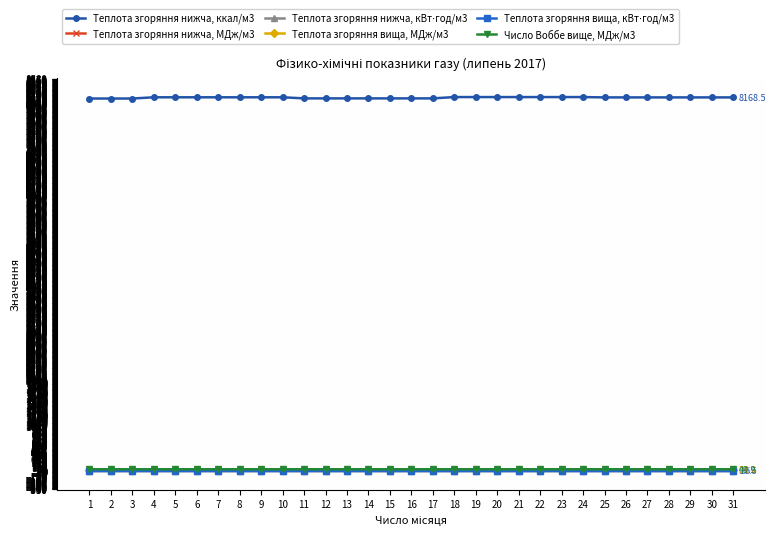

Which series has the widest spread of values?

Теплота згоряння нижча, ккал/м3